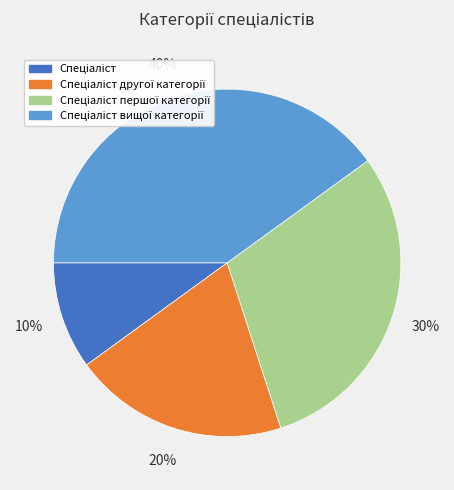

Does any single category account for the majority?

No